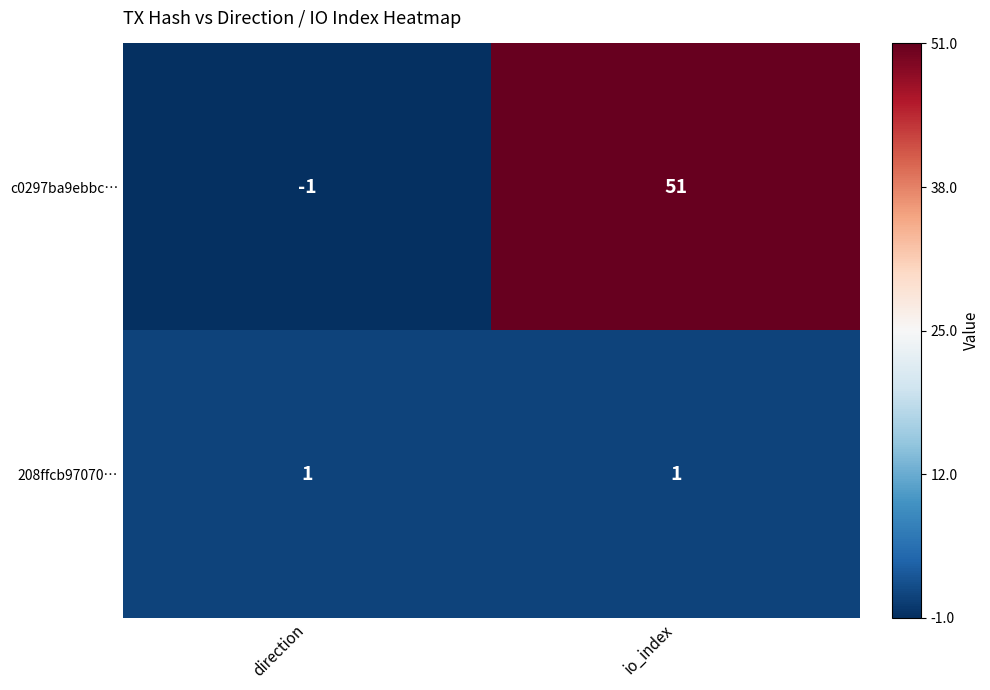

Which series has the largest total across all categories?

c0297ba9ebbc…